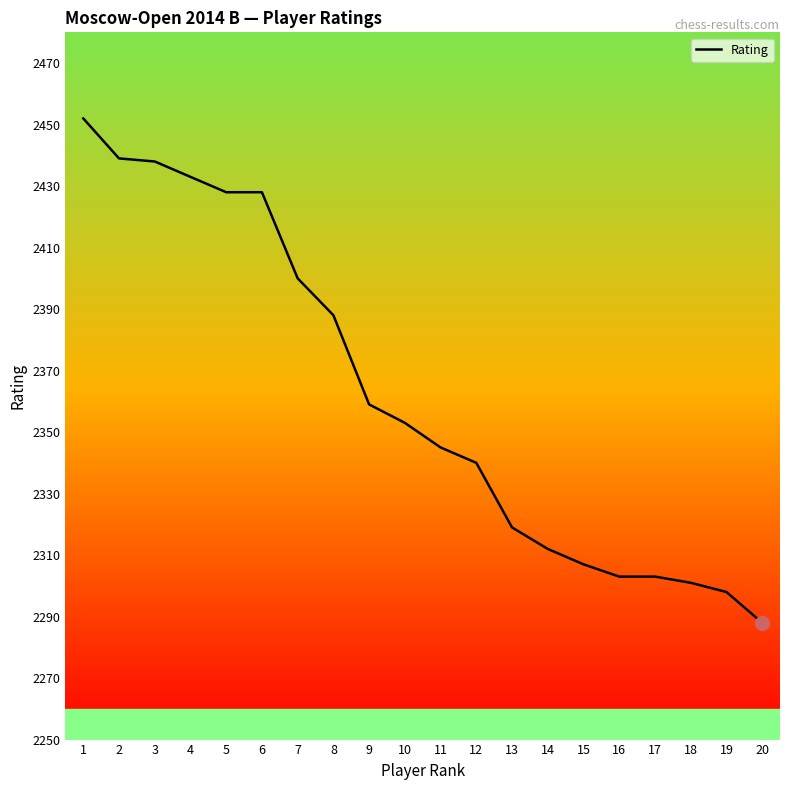

Which category has the lowest value across all series?

20